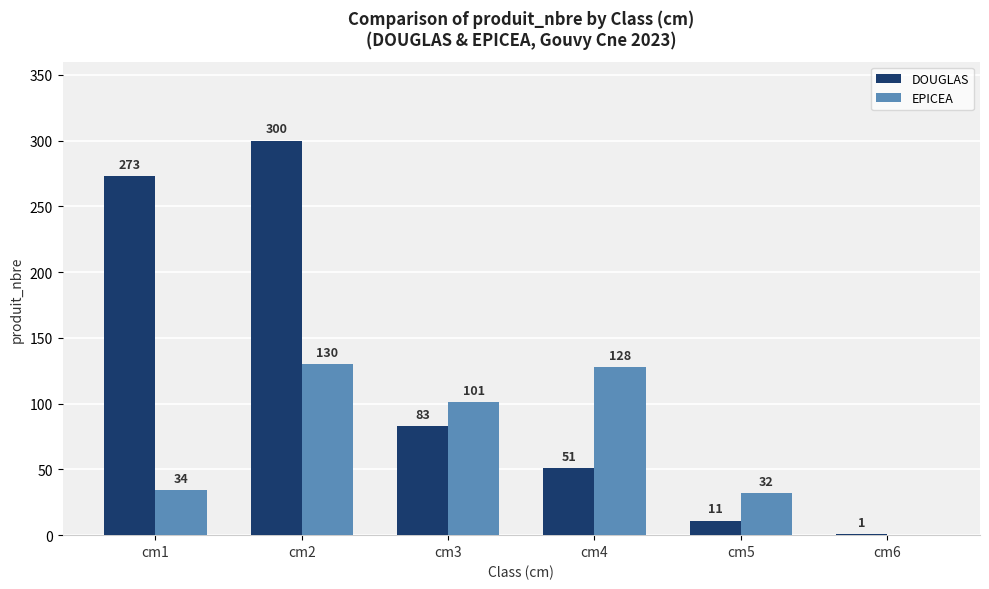

Reading left to right, list all the values displayed in this chart.

DOUGLAS: 273	300	83	51	11	1
EPICEA: 34	130	101	128	32	0